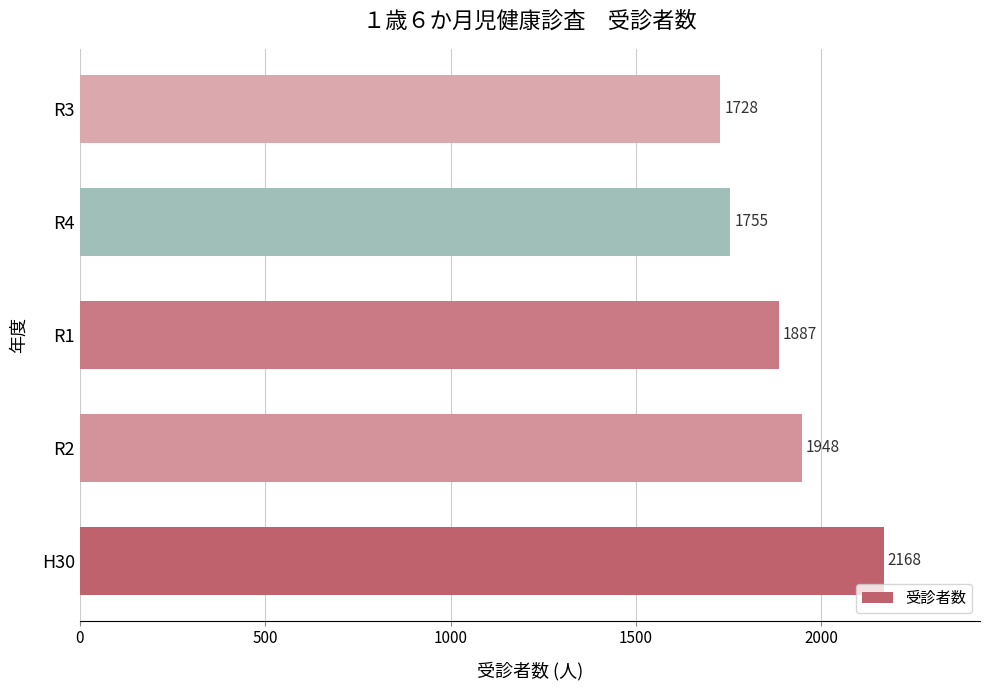

Rank the categories by value from highest to lowest.

H30, R2, R1, R4, R3